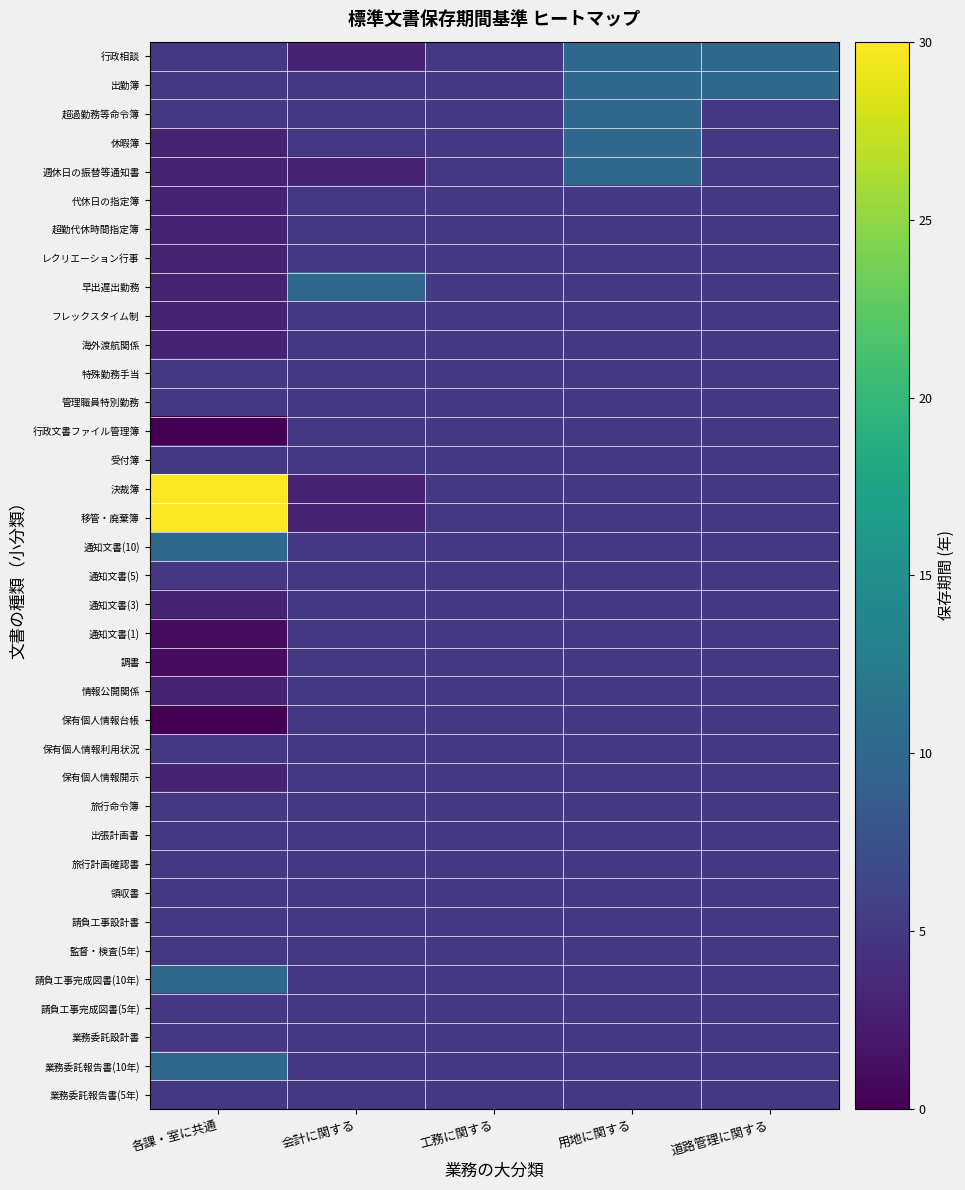

Rank the series at 各課・室に共通 from lowest to highest value.

行政文書ファイル管理簿, 保有個人情報台帳, 通知文書(1), 調書, 休暇簿, 週休日の振替等通知書, 代休日の指定簿, 超勤代休時間指定簿, レクリエーション行事, 早出遅出勤務, フレックスタイム制, 海外渡航関係, 通知文書(3), 情報公開関係, 保有個人情報開示, 行政相談, 出勤簿, 超過勤務等命令簿, 特殊勤務手当, 管理職員特別勤務, 受付簿, 通知文書(5), 保有個人情報利用状況, 旅行命令簿, 出張計画書, 旅行計画確認書, 領収書, 請負工事設計書, 監督・検査(5年), 請負工事完成図書(5年), 業務委託設計書, 業務委託報告書(5年), 通知文書(10), 請負工事完成図書(10年), 業務委託報告書(10年), 決裁簿, 移管・廃棄簿